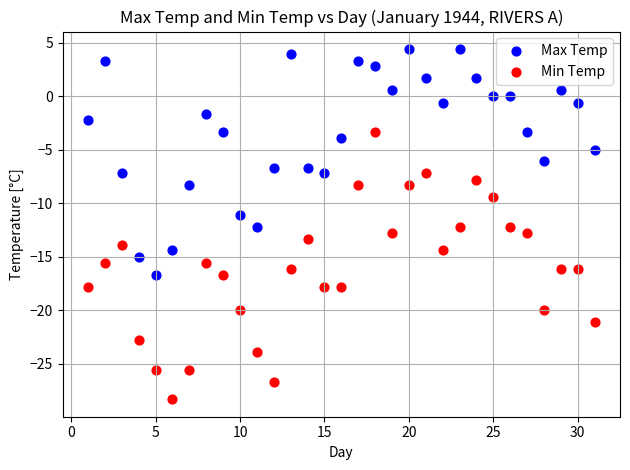

What is the X range (max minus min) for the scatter plot?

30.0